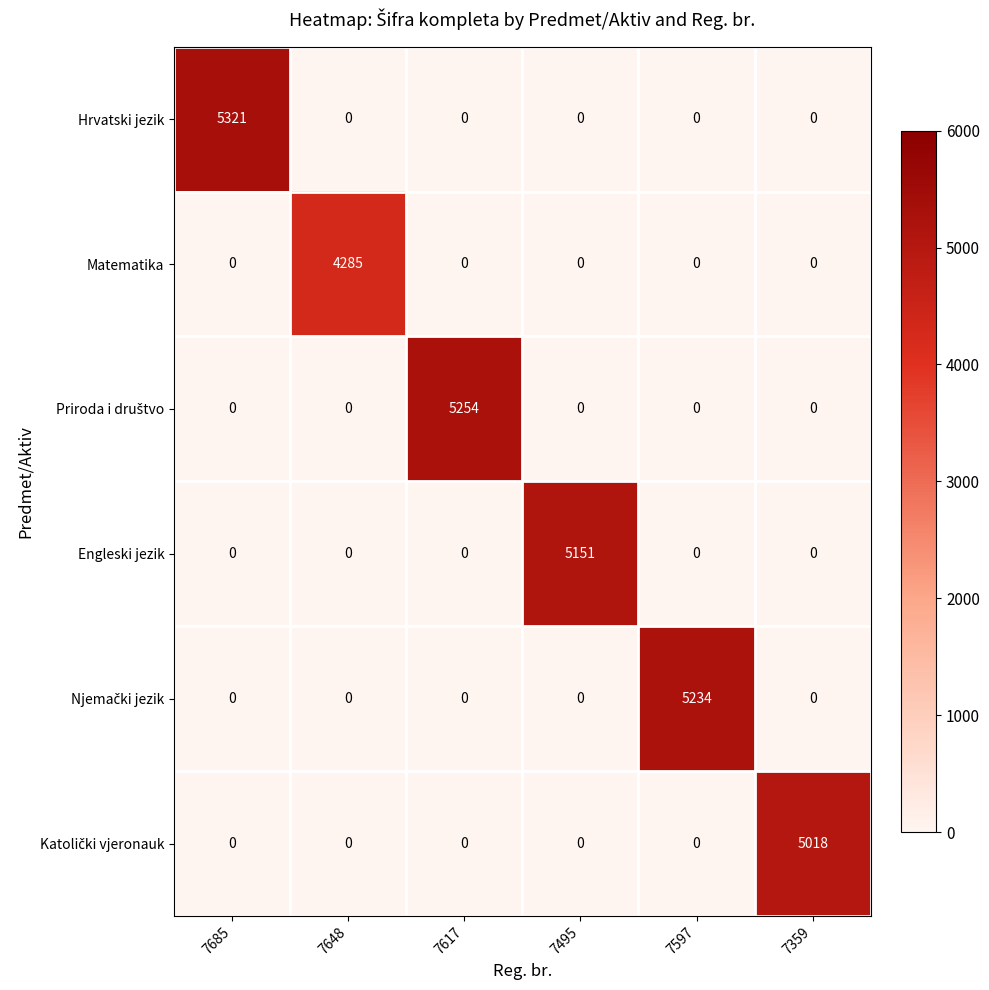

What is the spread (max minus min) of values at 7597?

5234